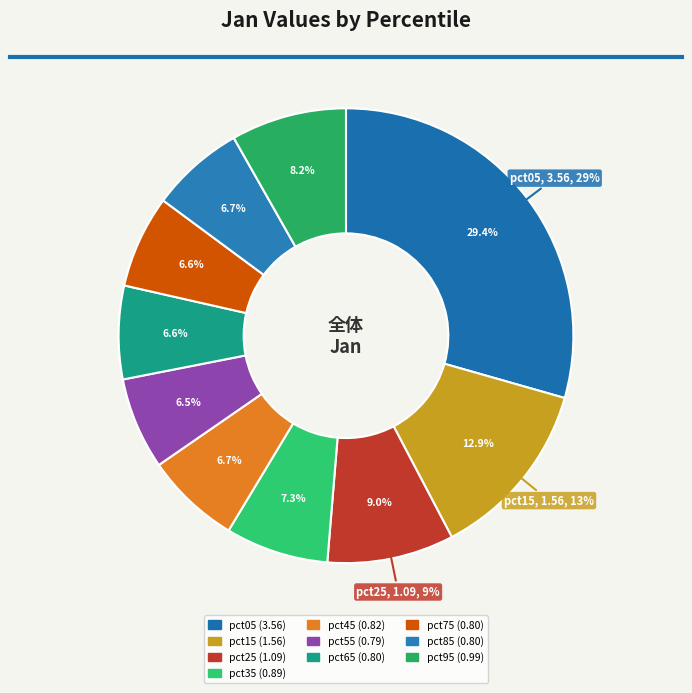

To the nearest percent, what portion does pct95 represent?

8%